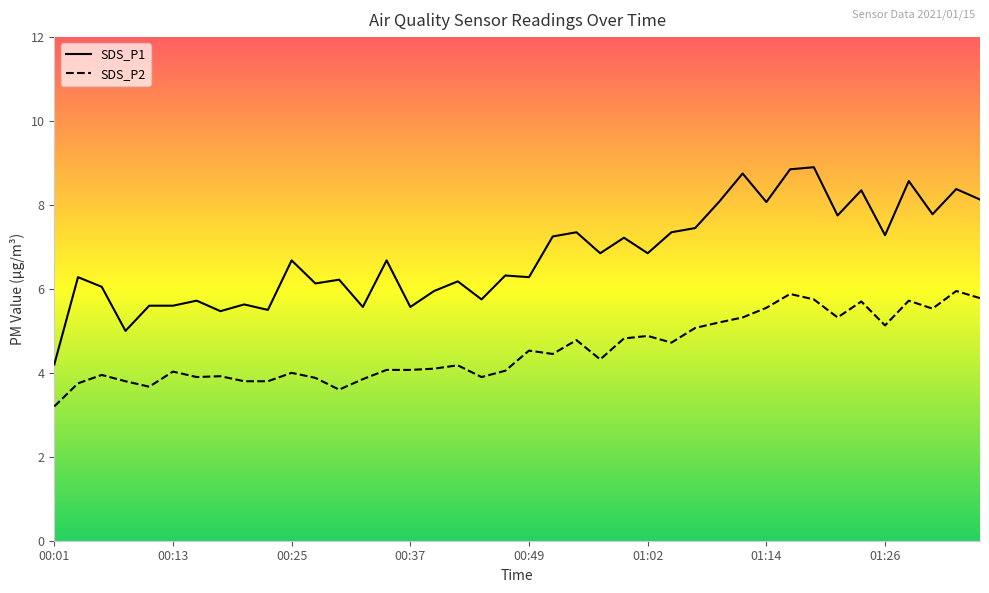

At which category does the chart reach its peak across all series?

01:19